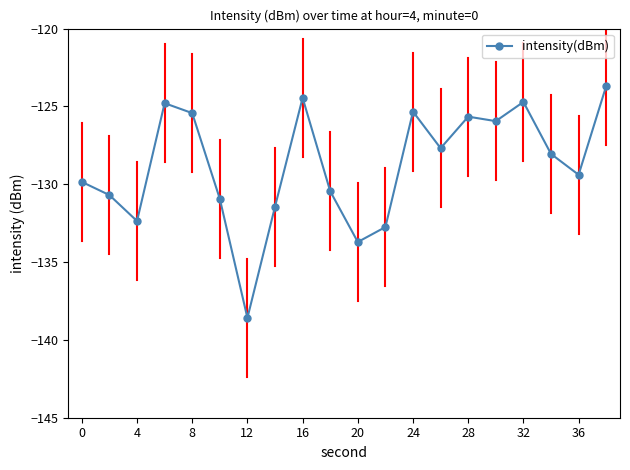

What is the value of the 15th point from the left?

-125.7